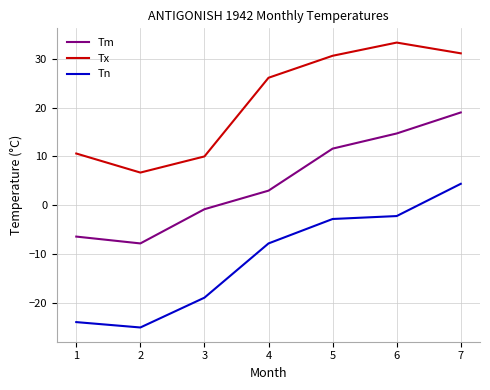

Which series changed the most between 2 and 7?

Tn